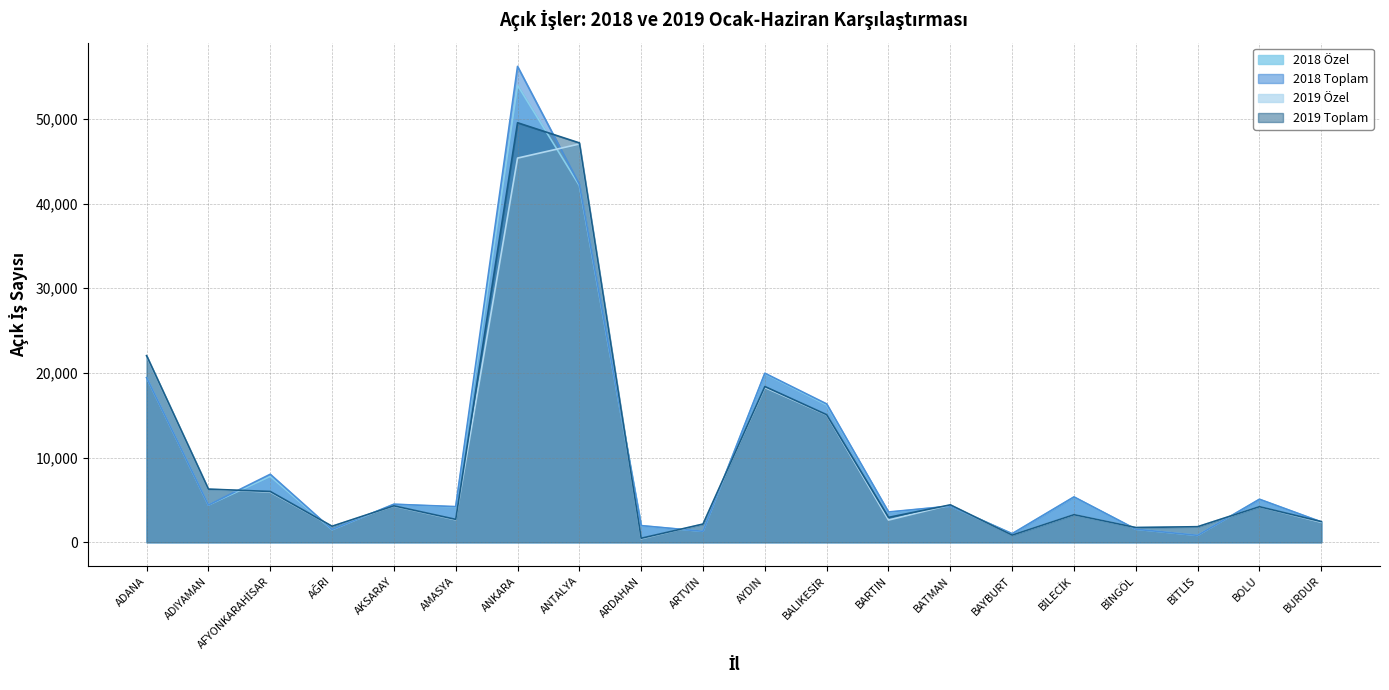

Between AĞRI and ADIYAMAN, which is larger?

ADIYAMAN